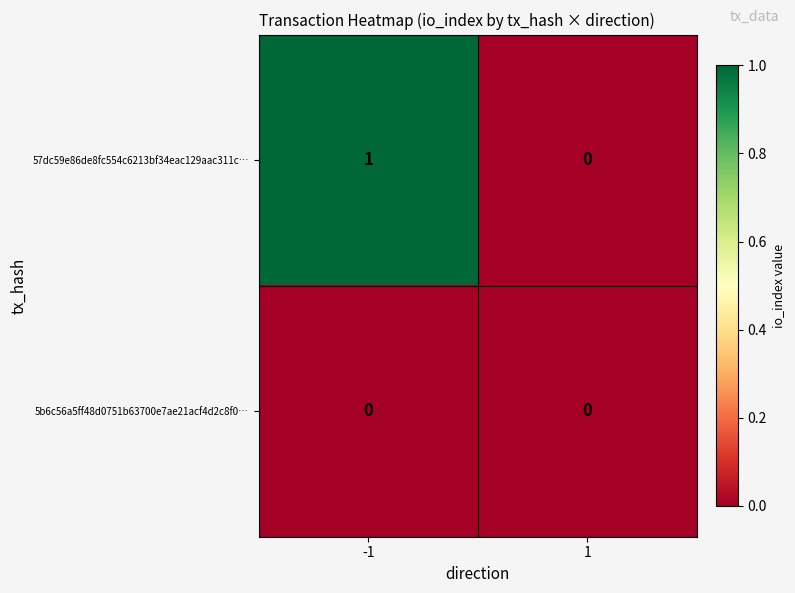

Reading right to left, extract all data points from this chart.

57dc59e86de8fc554c6213bf34eac129aac311c…: 1=0	-1=1
5b6c56a5ff48d0751b63700e7ae21acf4d2c8f0…: 1=0	-1=0